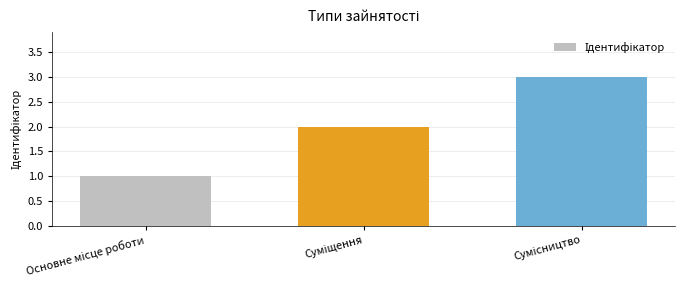

What is the sum of all values?

6